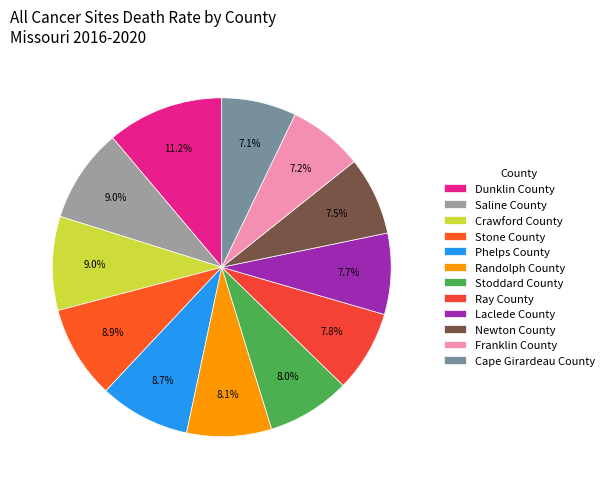

How many slices are in this pie chart?

12